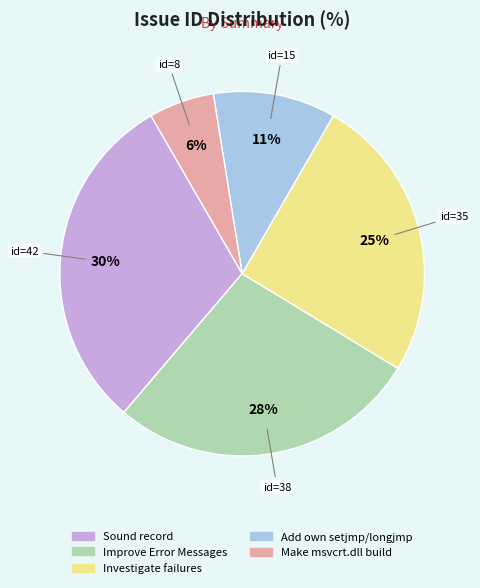

How many slices are in this pie chart?

5